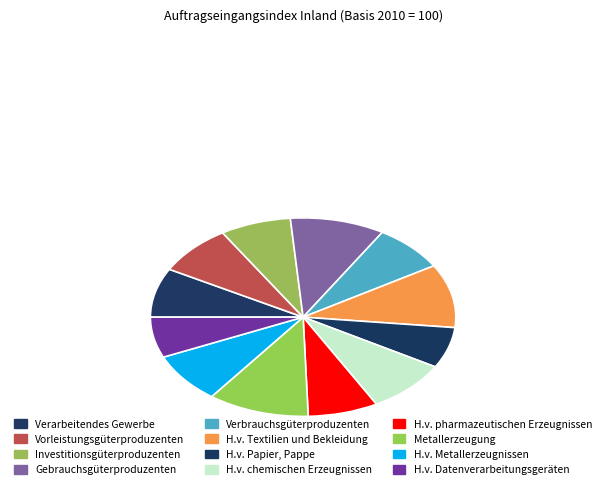

To the nearest percent, what is the combined percentage of H.v. Datenverarbeitungsgeräten and H.v. pharmazeutischen Erzeugnissen?

14%